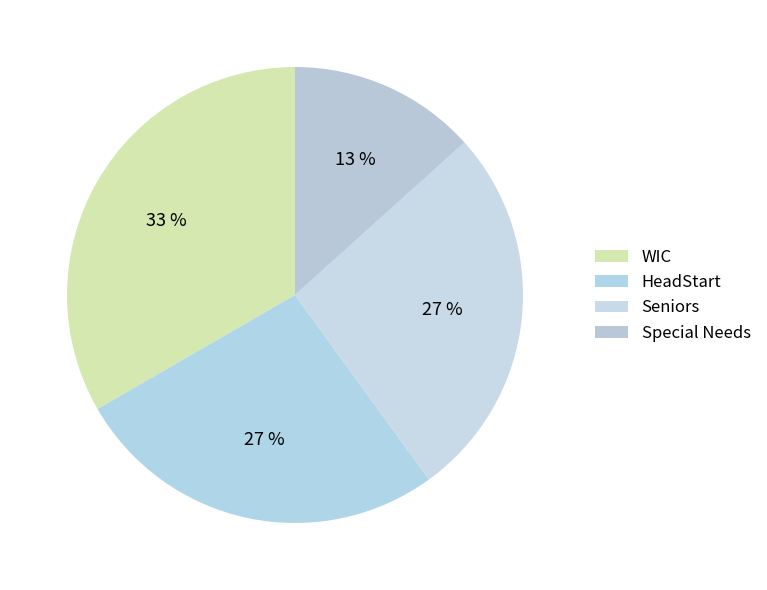

How many segments does this pie chart have?

4